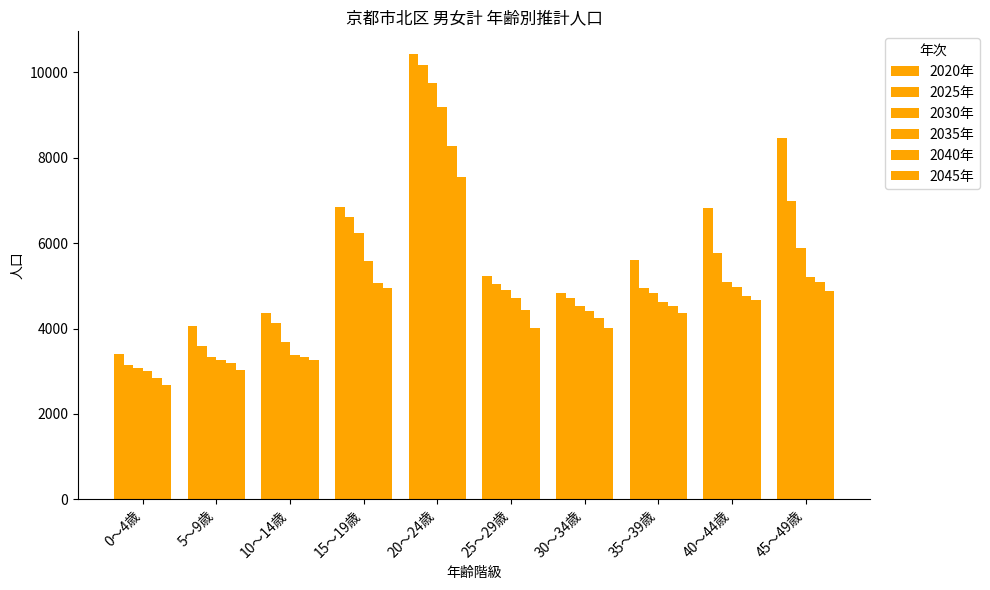

Are the bars horizontal?

No